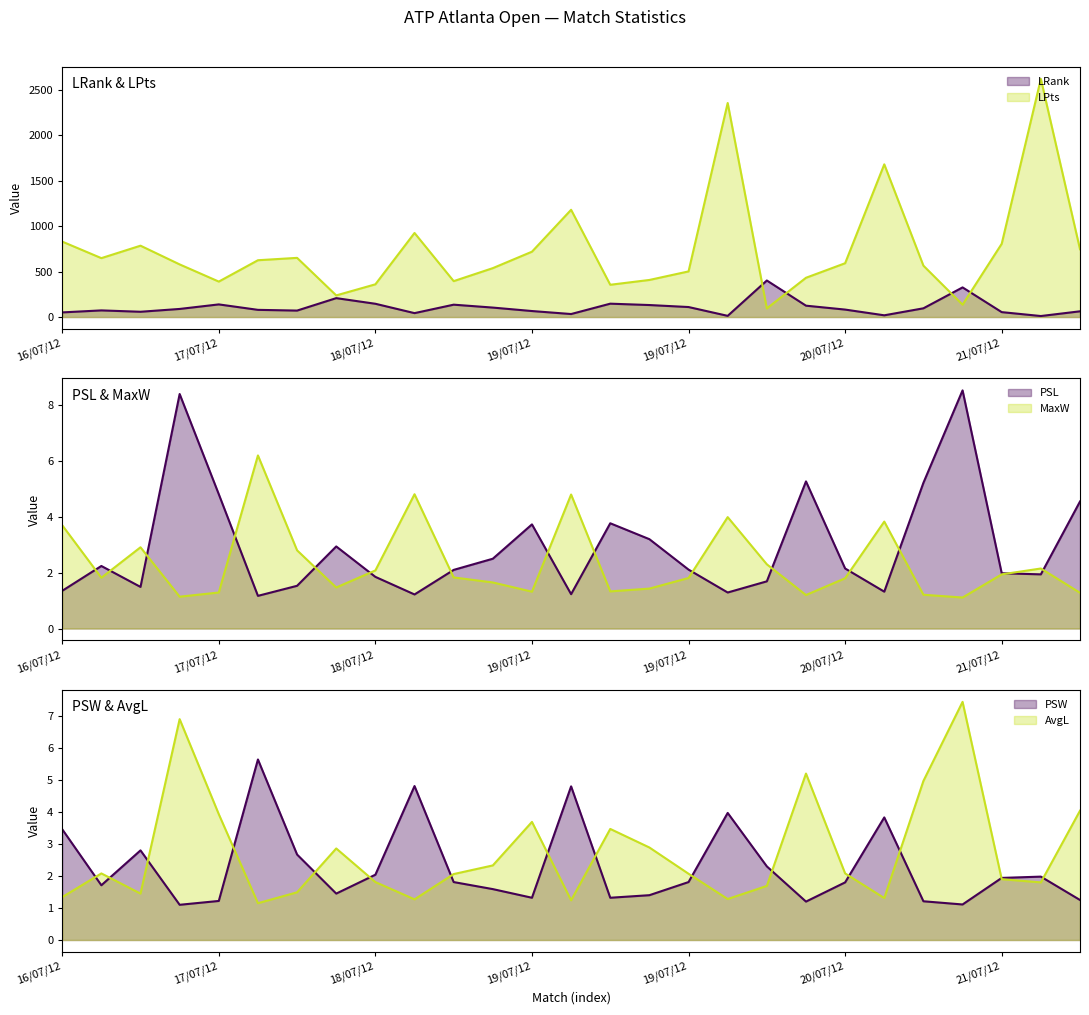

How many data points in PSL are above 2?

15